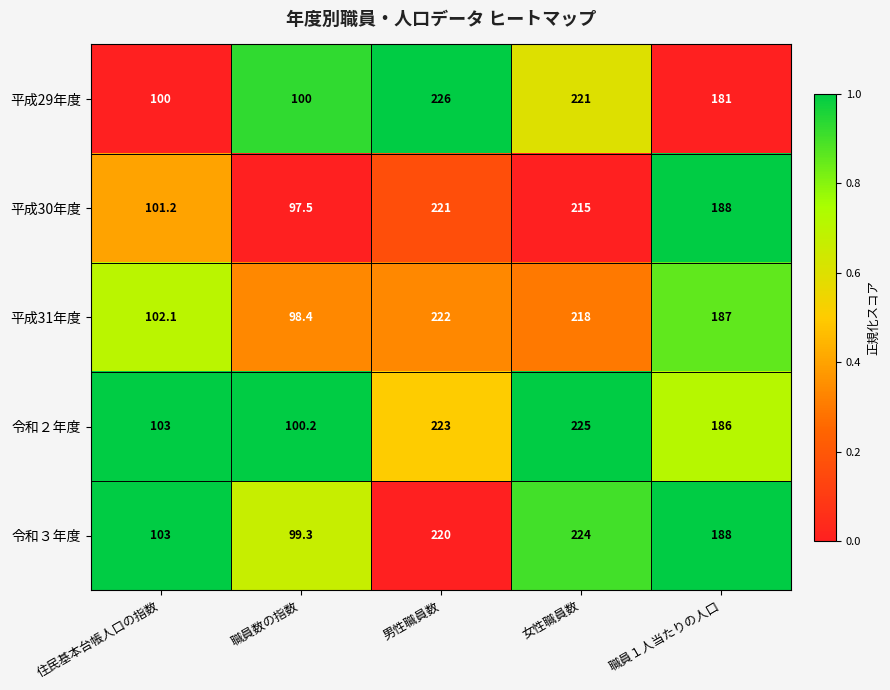

Which series has the largest total across all categories?

令和２年度